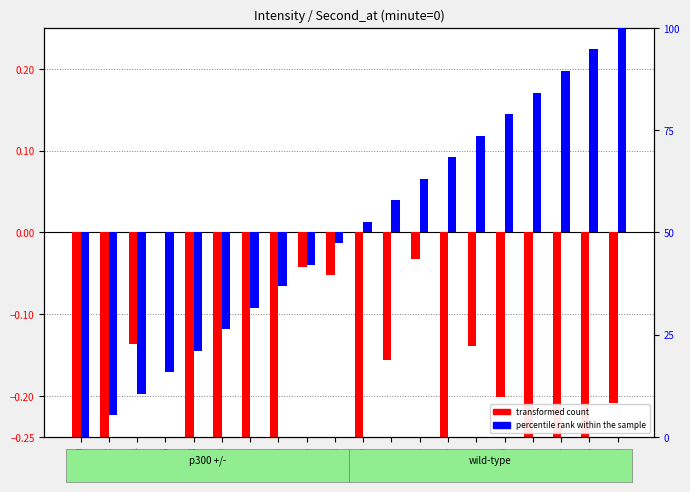

How many categories are shown in the chart?

20